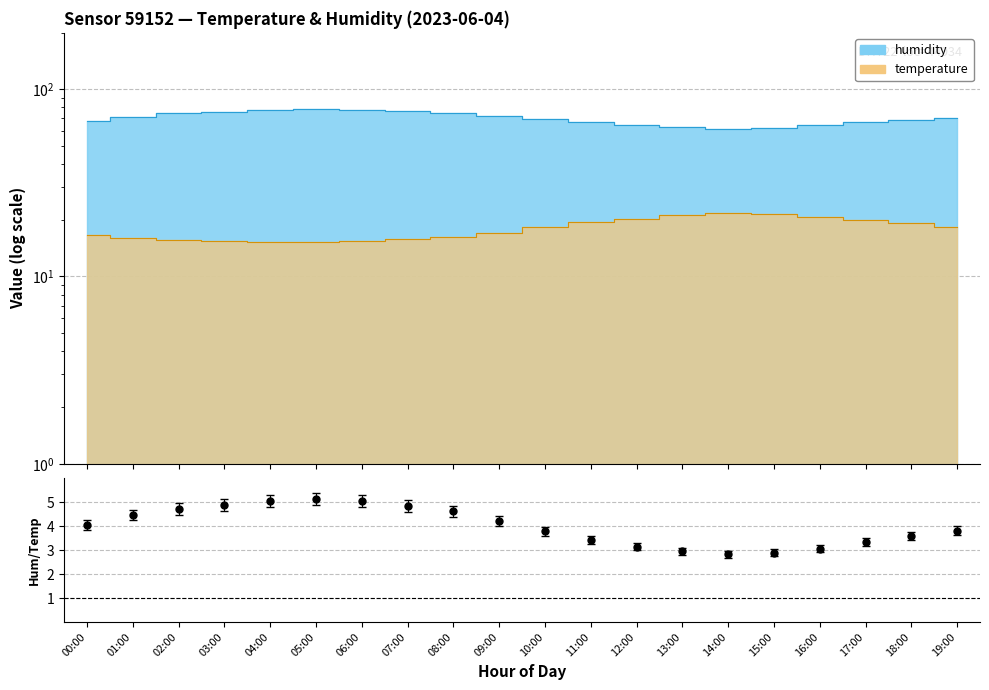

Reading right to left, list all the values displayed in this chart.

3.8	3.6	3.3	3.1	2.9	2.8	3.0	3.1	3.4	3.8	4.2	4.6	4.8	5.1	5.2	5.0	4.9	4.7	4.5	4.1